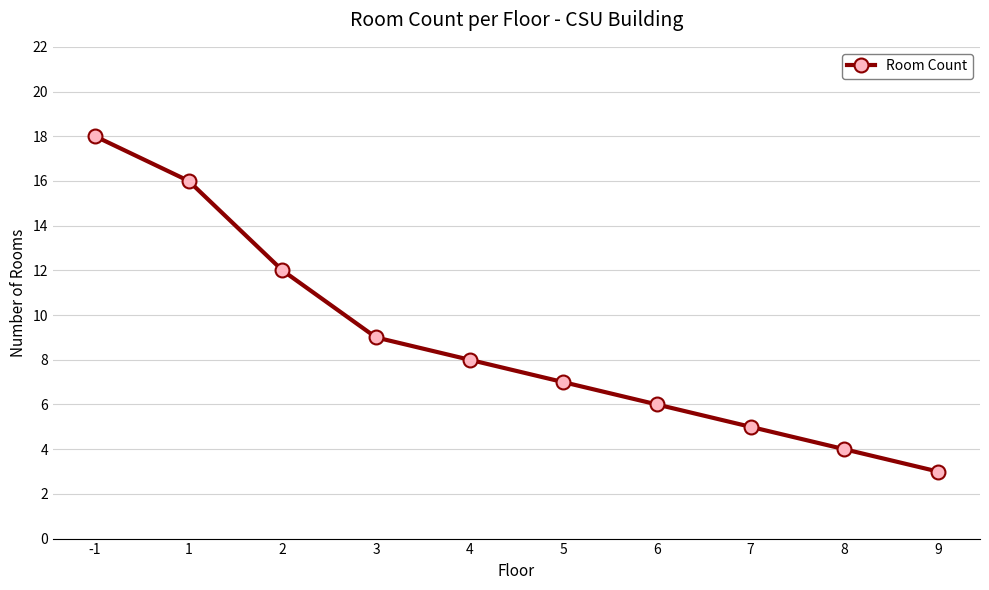

True or false: there are more than 0 points higher than both neighbors.

False